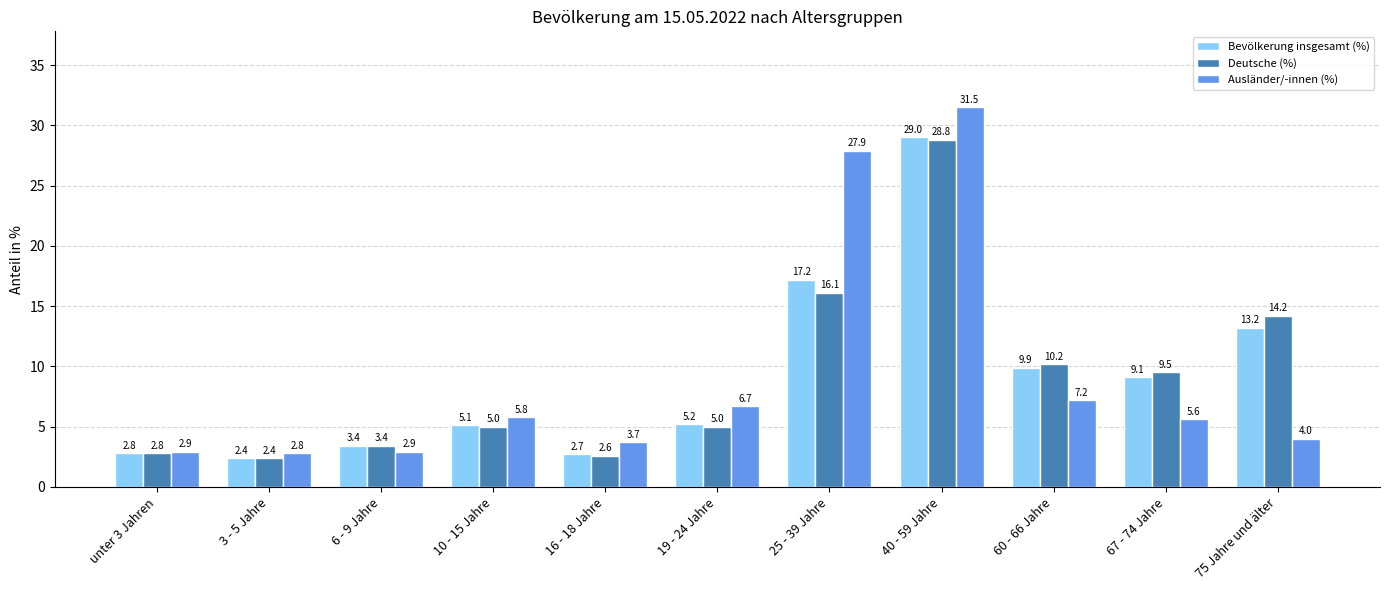

What is the highest value of the Bevölkerung insgesamt (%) series?

29.0